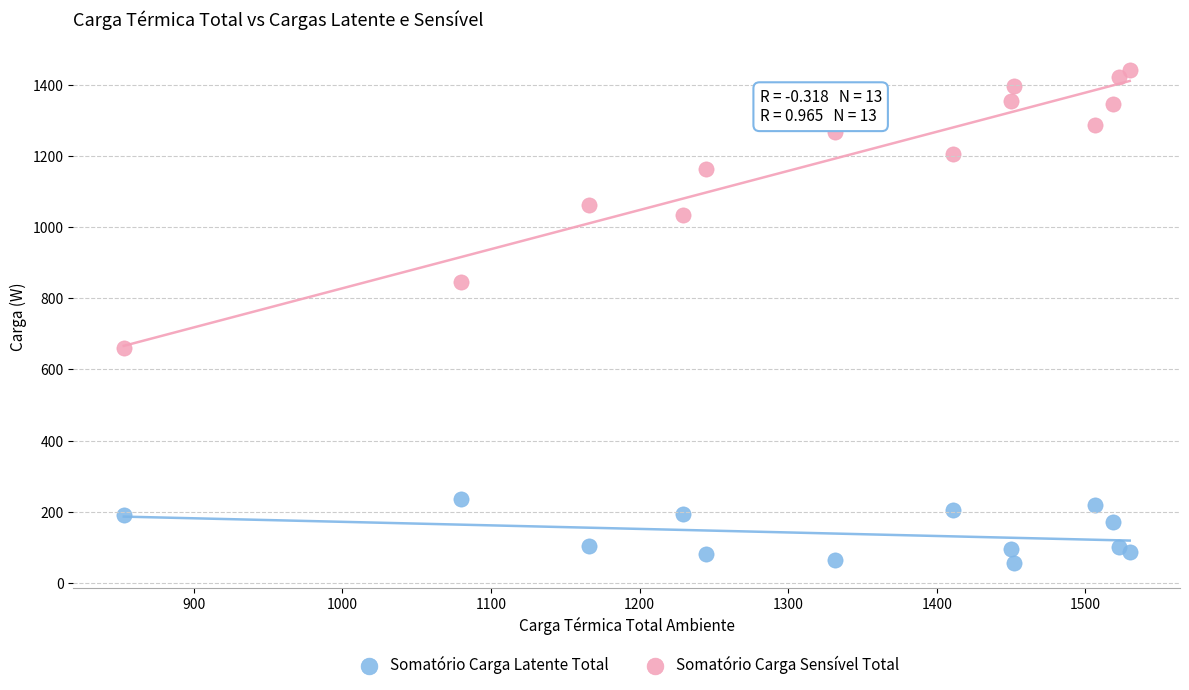

Which series contains the lowest Y value?

Somatório Carga Latente Total